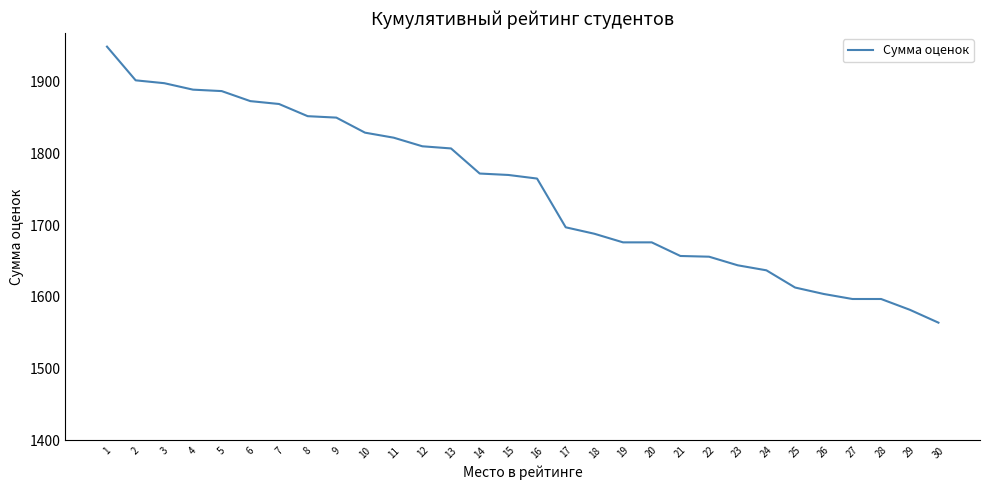

What is the difference between the values at 10 and 23?

185